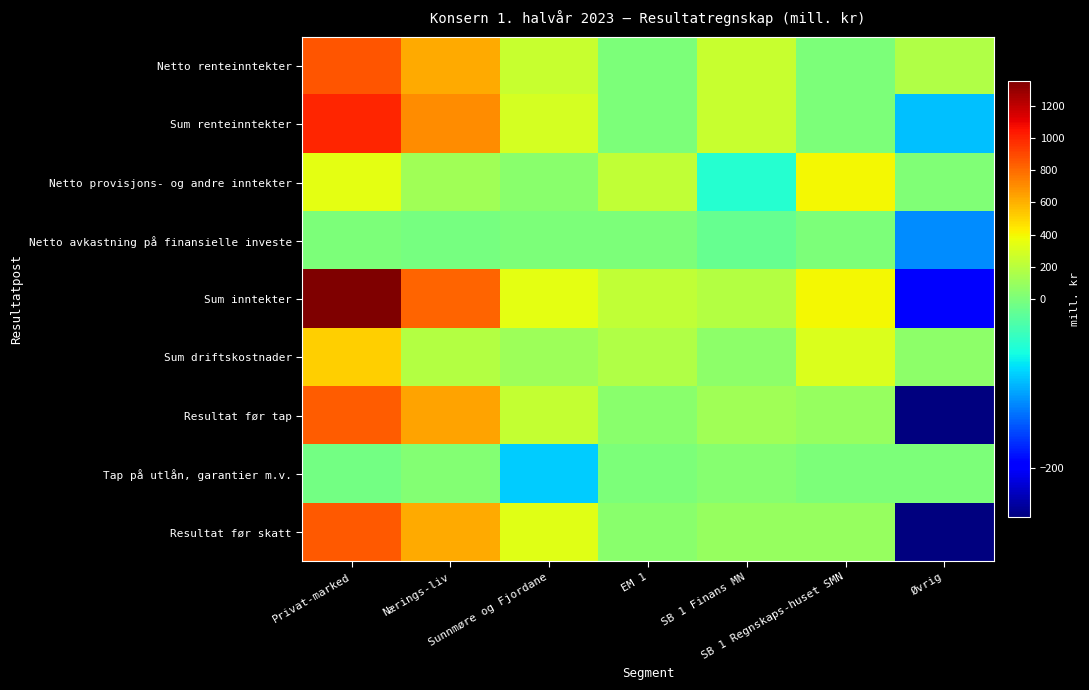

At how many categories does at least one series exceed 571?

2